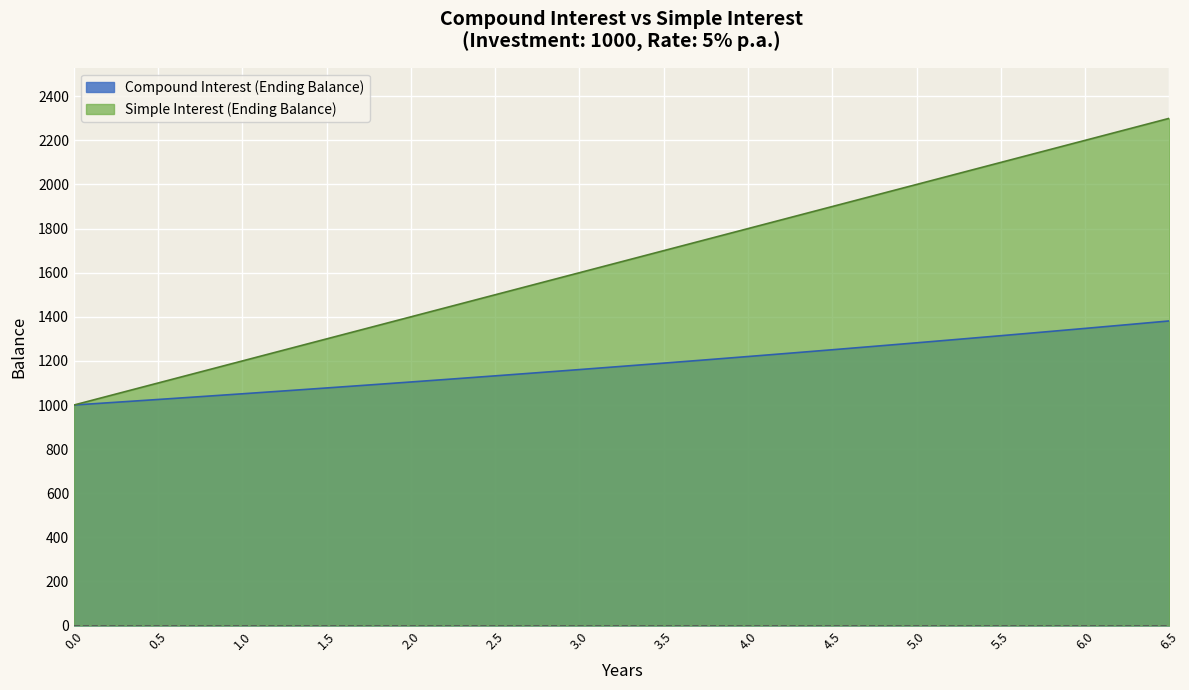

What is the smallest value displayed?

1000.0